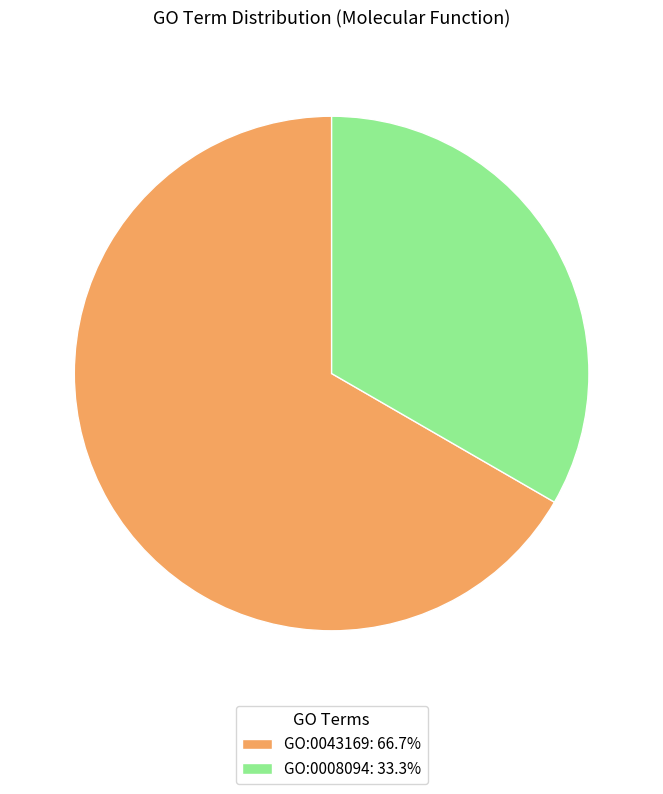

How many segments does this pie chart have?

2